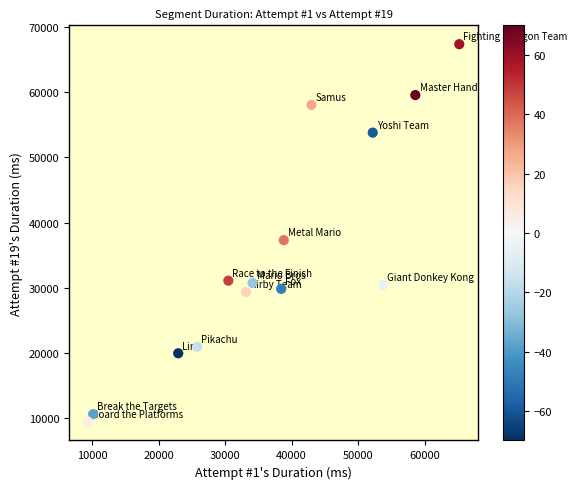

What is the range of Y values (max minus min)?

57872